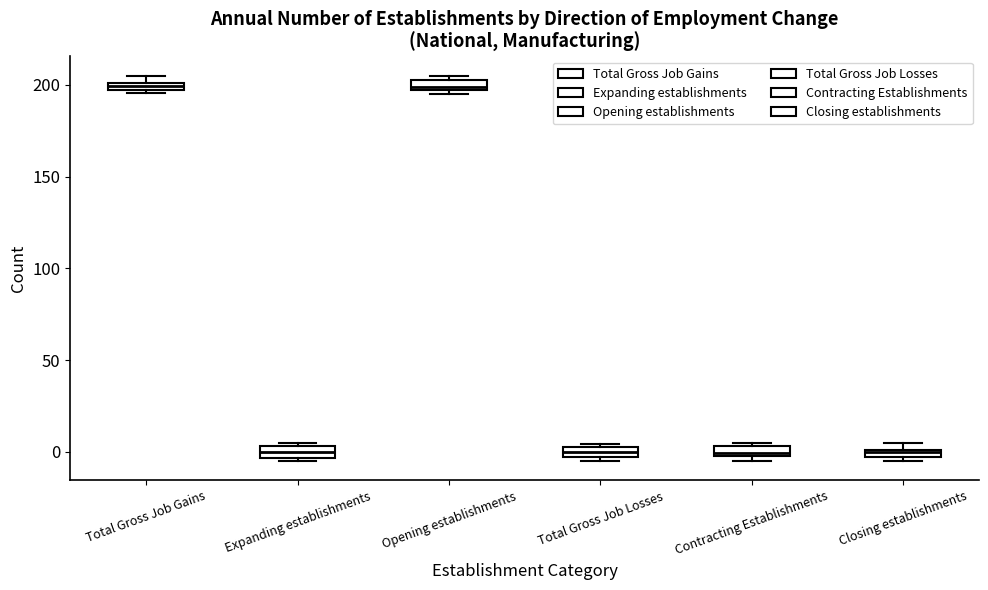

Where is the lower edge of the box for Contracting Establishments on the y-axis? The values are not printed on the chart, so give them approximately, as read against the axis.

0